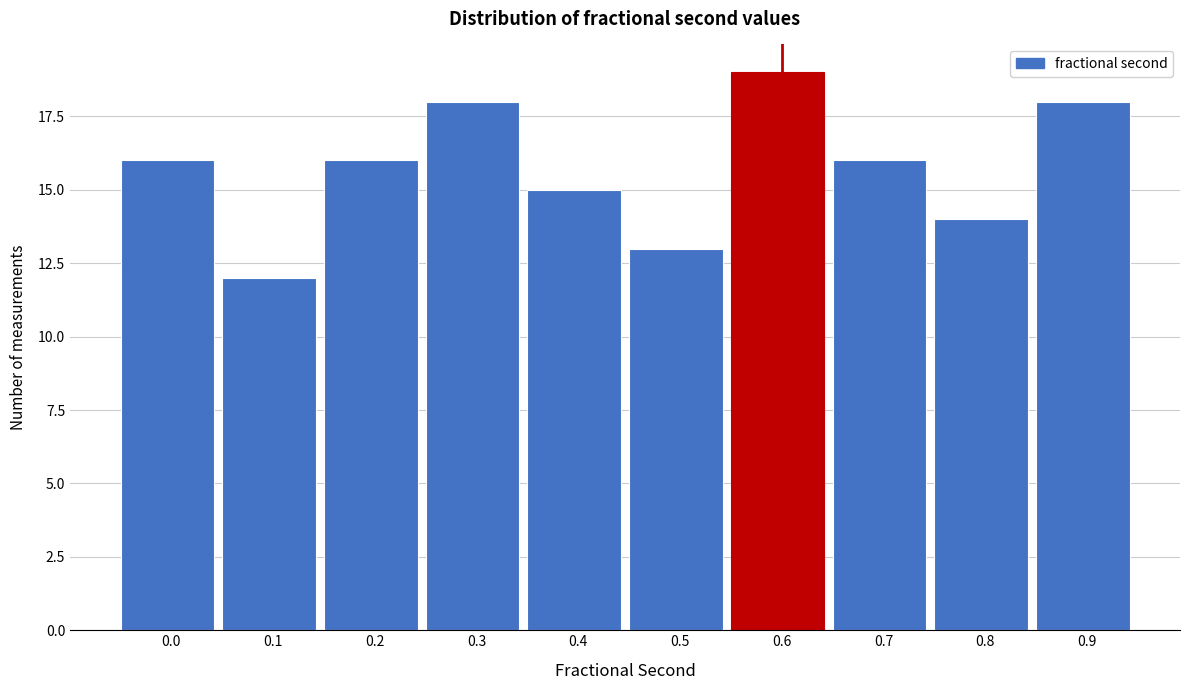

Reading left to right, extract all data points from this chart.

0.0=16	0.1=12	0.2=16	0.3=18	0.4=15	0.5=13	0.6=19	0.7=16	0.8=14	0.9=18